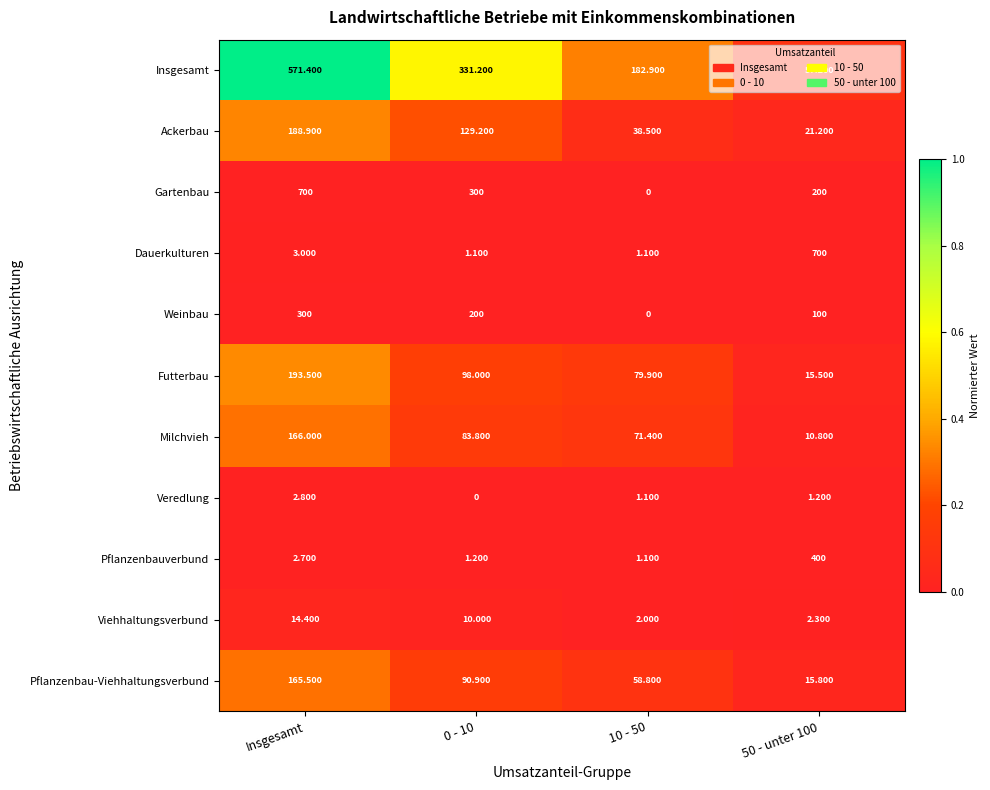

How many distinct data groups are displayed?

11